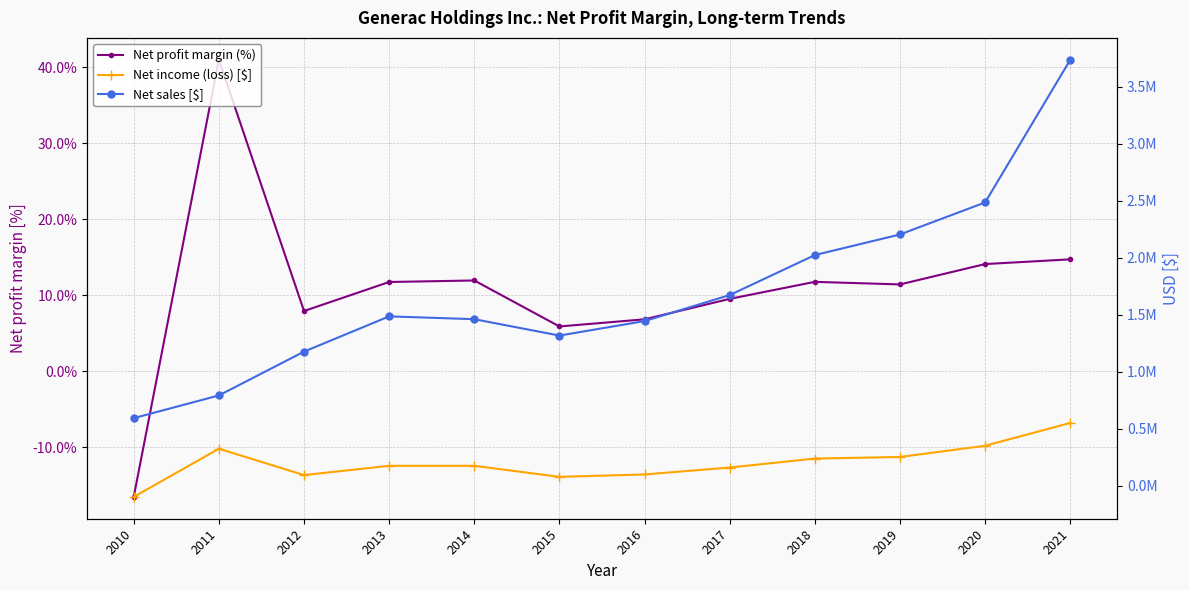

Is the value of Net profit margin (%) at 2016 greater than the value of Net sales [$] at 2020?

No